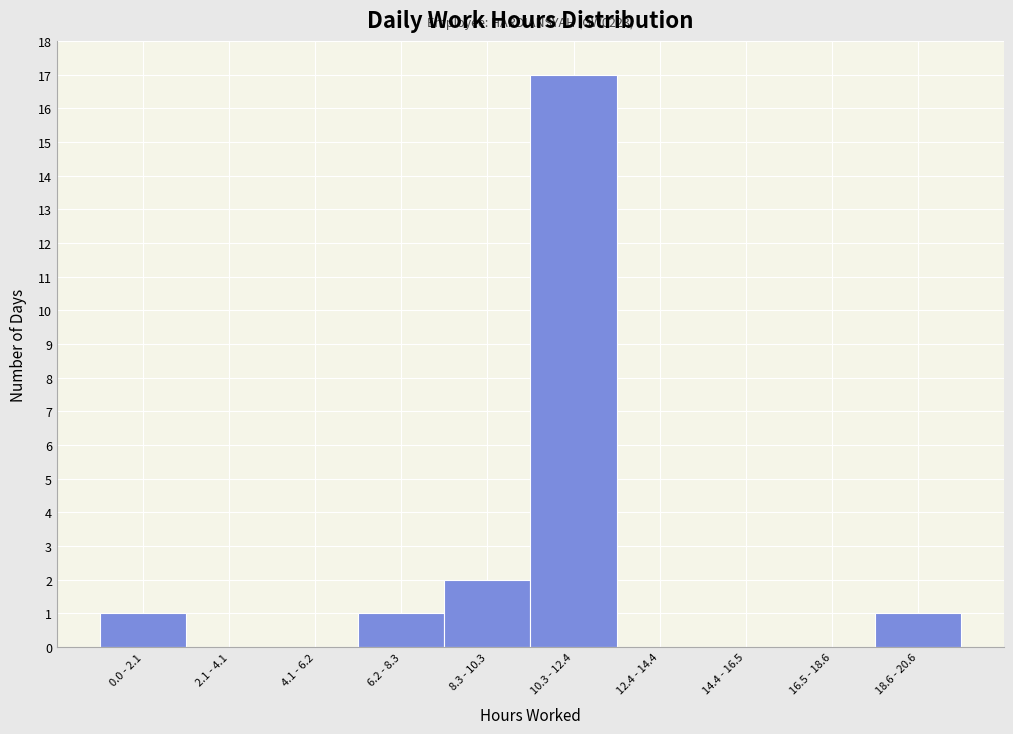

Reading left to right, extract all data points from this chart.

0.0 - 2.1=1	2.1 - 4.1=0	4.1 - 6.2=0	6.2 - 8.3=1	8.3 - 10.3=2	10.3 - 12.4=17	12.4 - 14.4=0	14.4 - 16.5=0	16.5 - 18.6=0	18.6 - 20.6=1